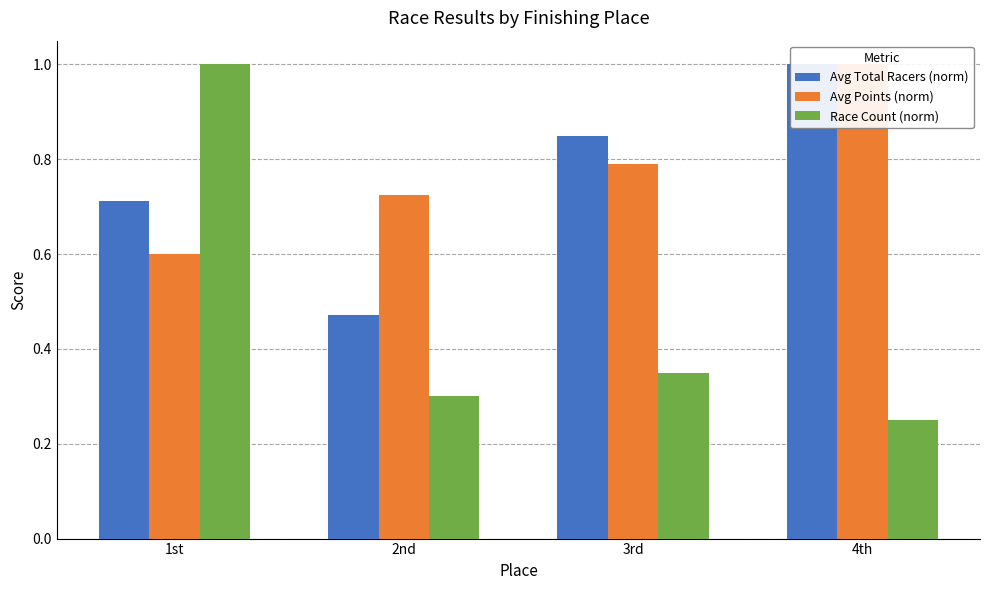

Rank the series at 1st from highest to lowest value.

Race Count (norm), Avg Total Racers (norm), Avg Points (norm)